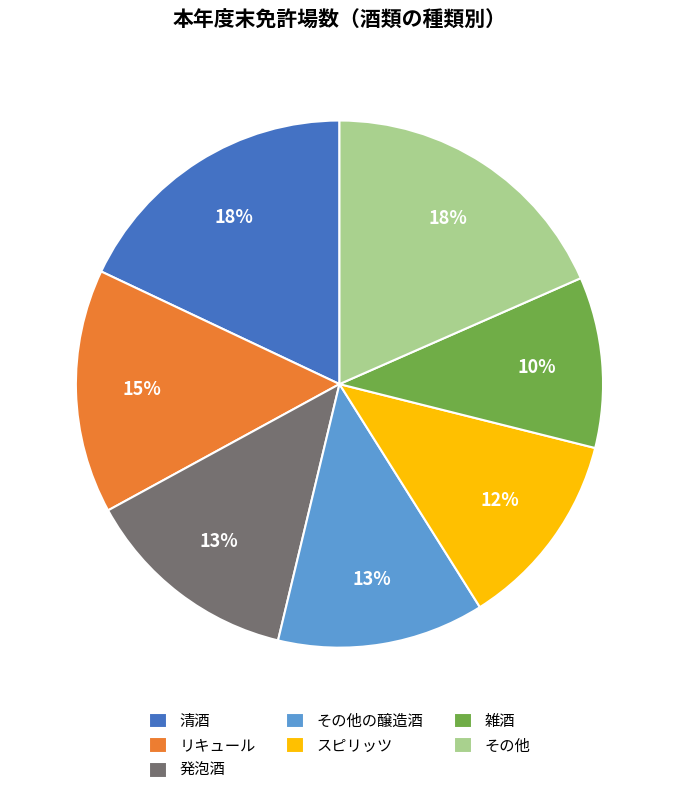

How many segments does this pie chart have?

7